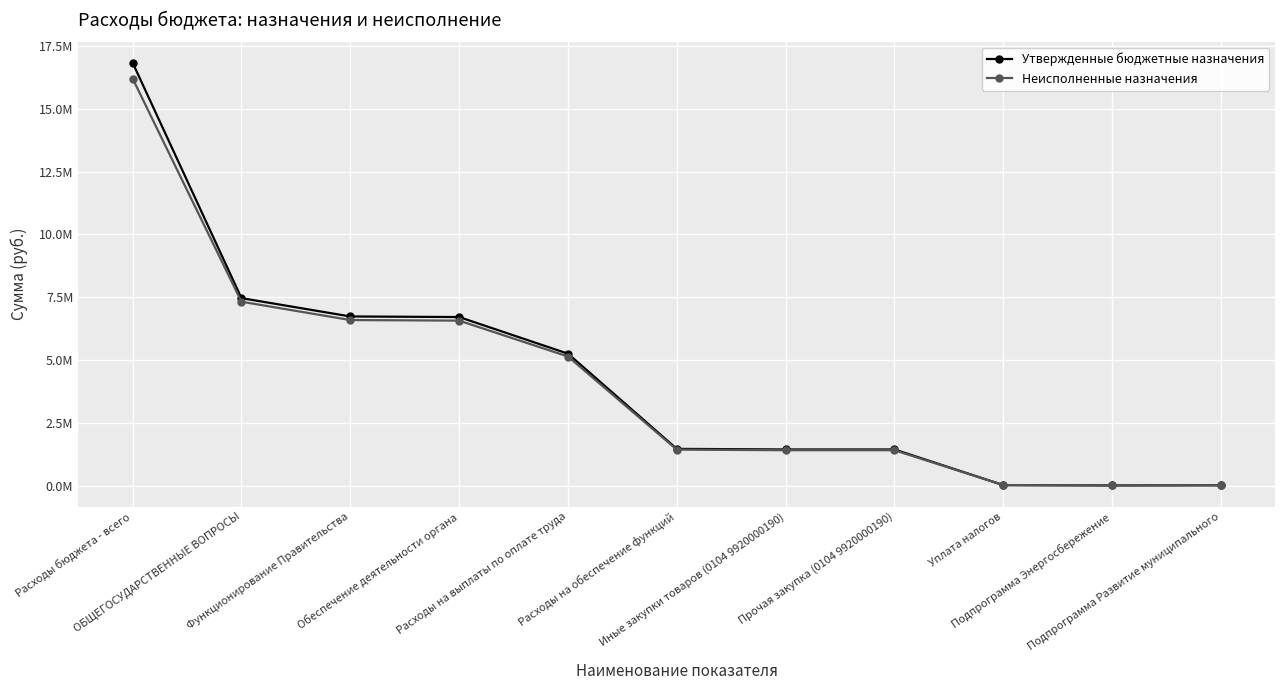

At which label does Неисполненные назначения reach its peak?

Расходы бюджета - всего